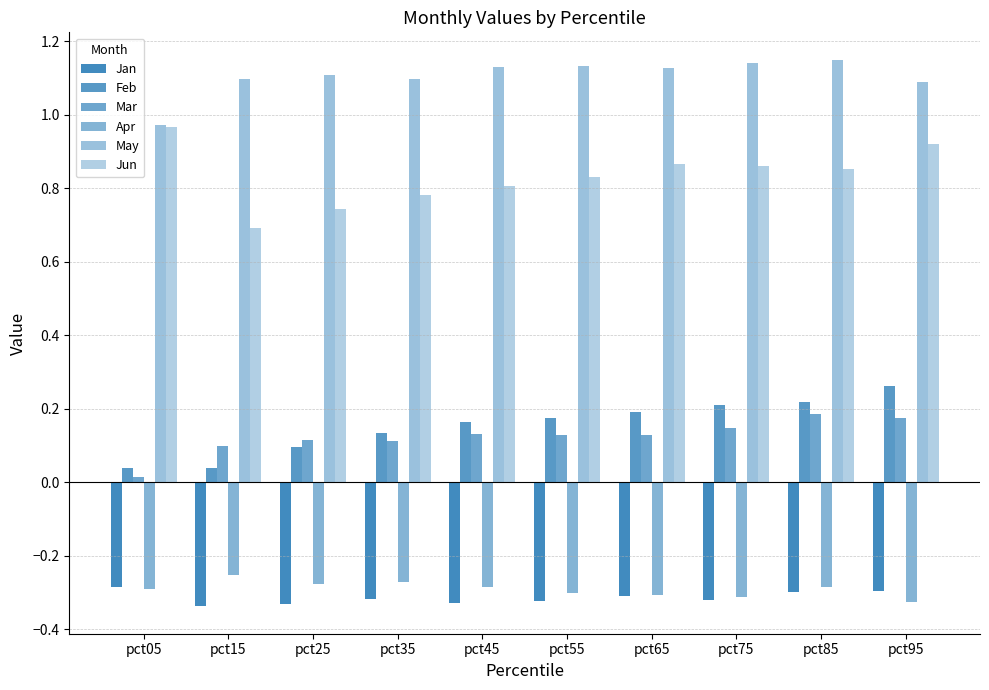

What is the greatest value displayed?

1.2